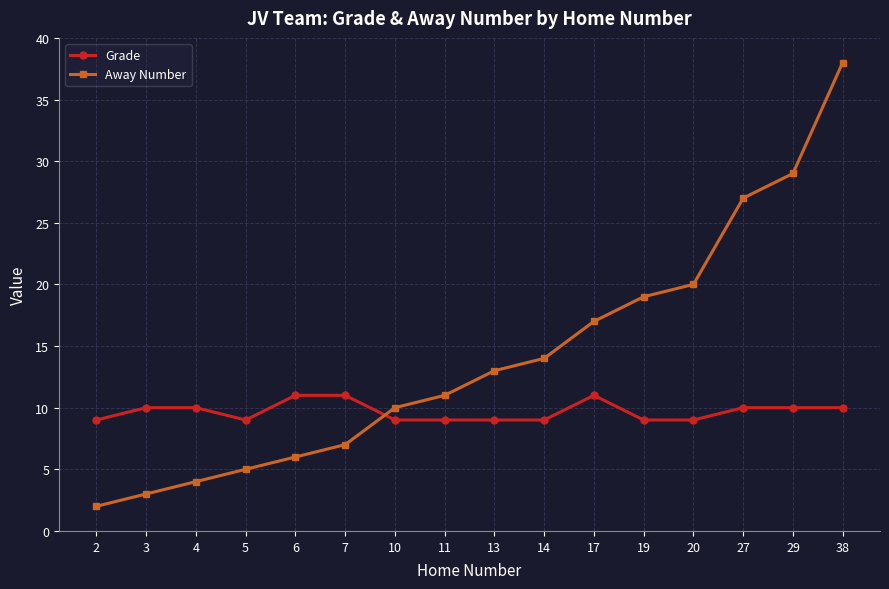

Is it true that Grade equals 5 at 38?

False